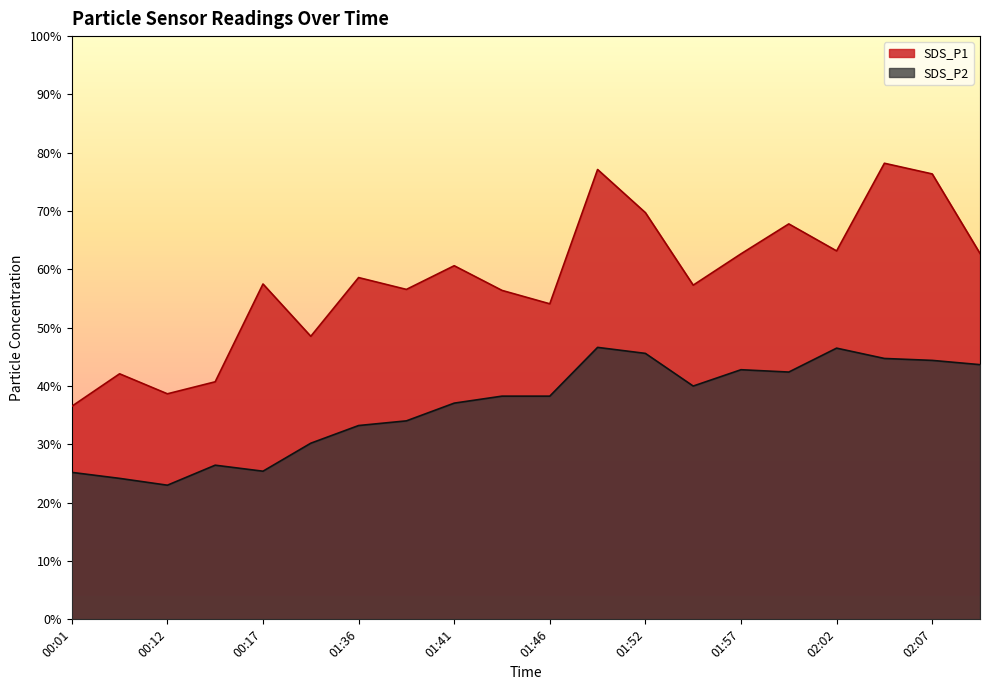

At 01:57, list the series in order from smallest to largest.

SDS_P2, SDS_P1